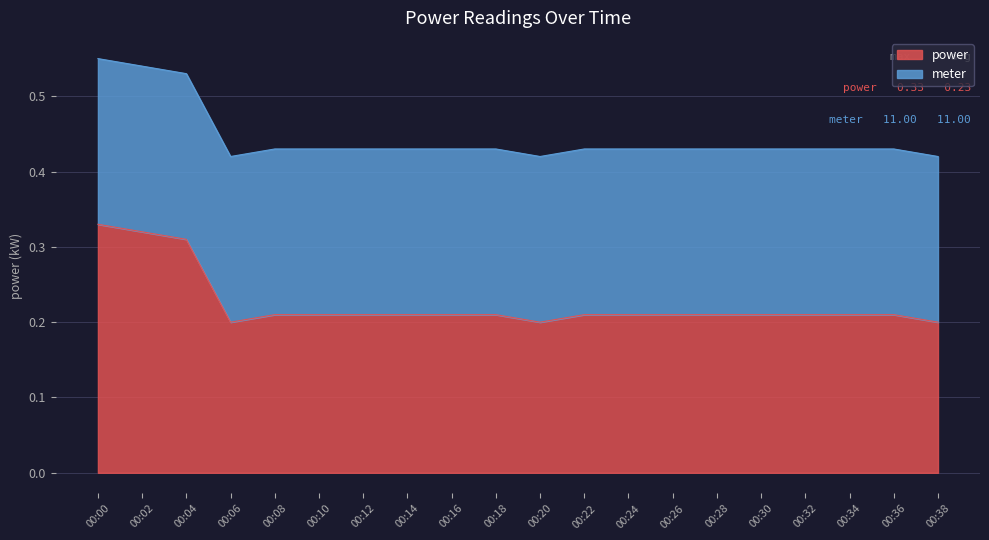

Which label corresponds to the smallest value in the chart?

00:06